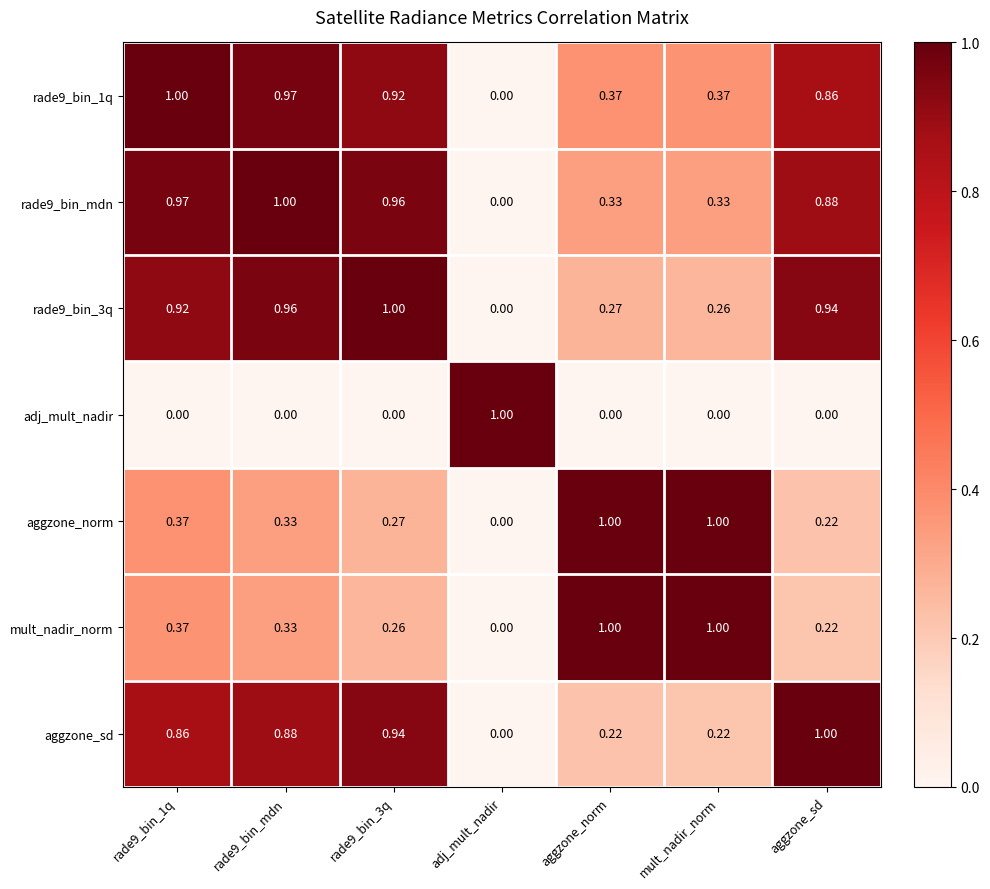

Which category has the lowest value in the rade9_bin_mdn series?

adj_mult_nadir